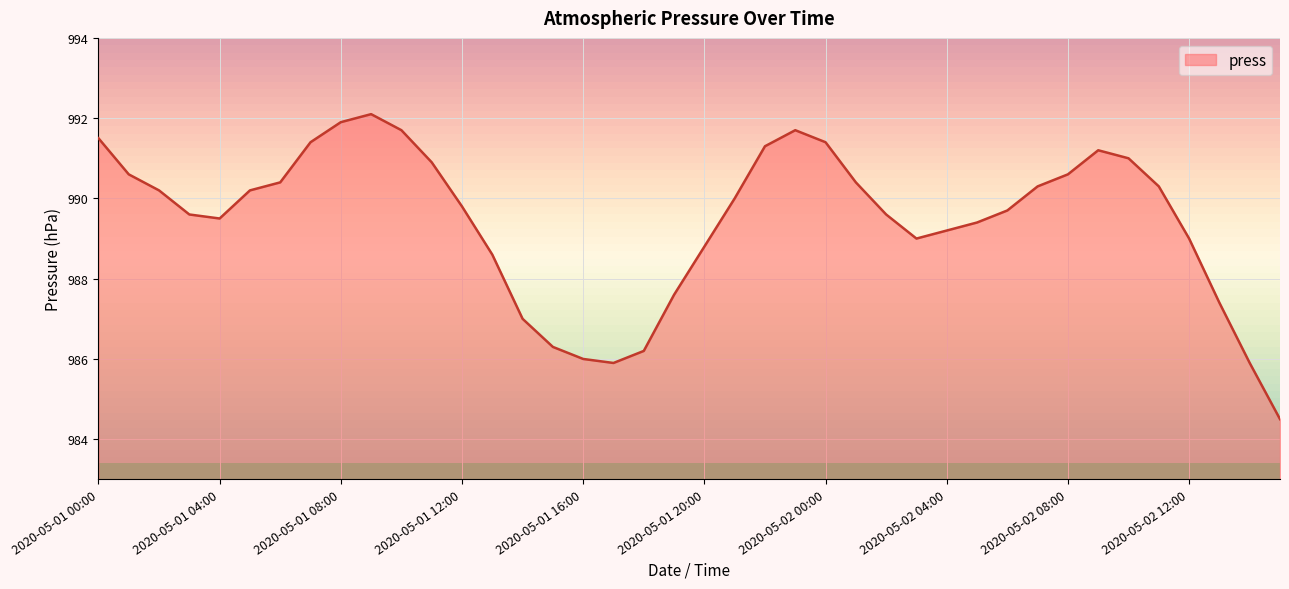

Reading left to right, transcribe all the data shown in this chart.

991.5	990.6	990.2	989.6	989.5	990.2	990.4	991.4	991.9	992.1	991.7	990.9	989.8	988.6	987.0	986.3	986.0	985.9	986.2	987.6	988.8	990.0	991.3	991.7	991.4	990.4	989.6	989.0	989.2	989.4	989.7	990.3	990.6	991.2	991.0	990.3	989.0	987.4	985.9	984.5